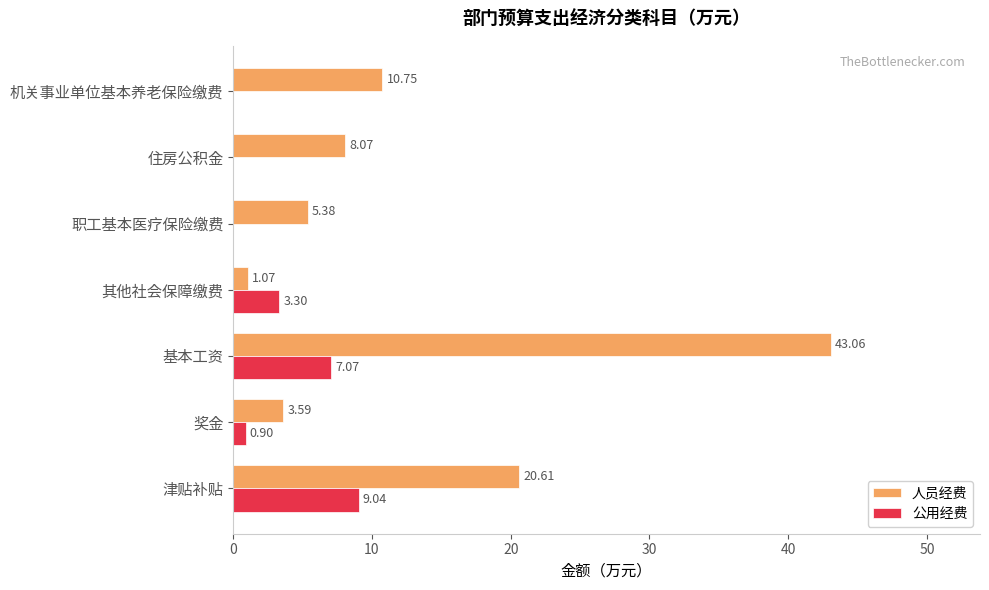

How many values in the 公用经费 series exceed 0?

4